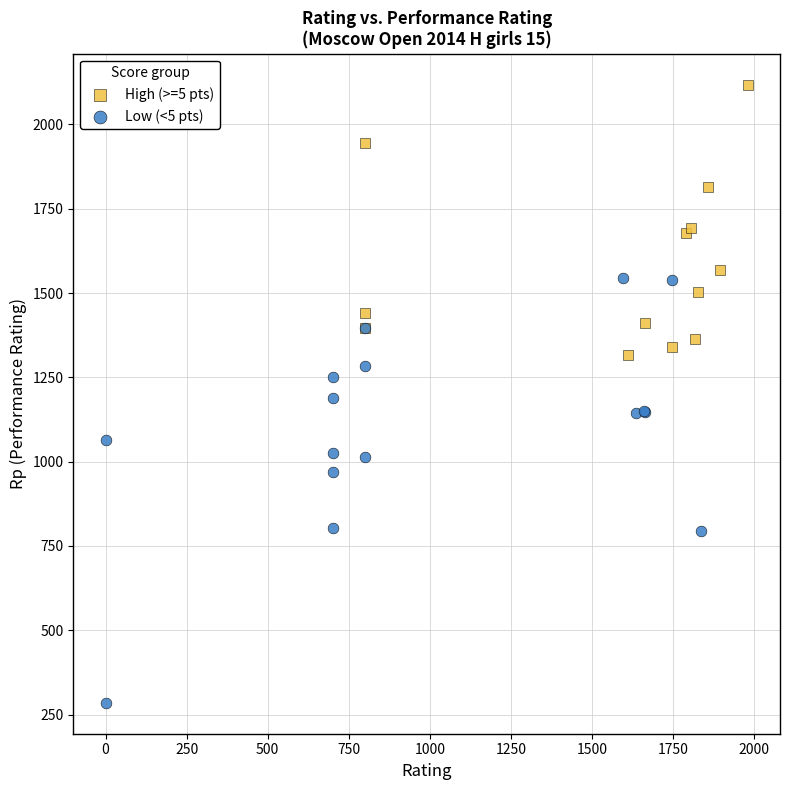

Which series reaches the maximum Y coordinate?

High (>=5 pts)